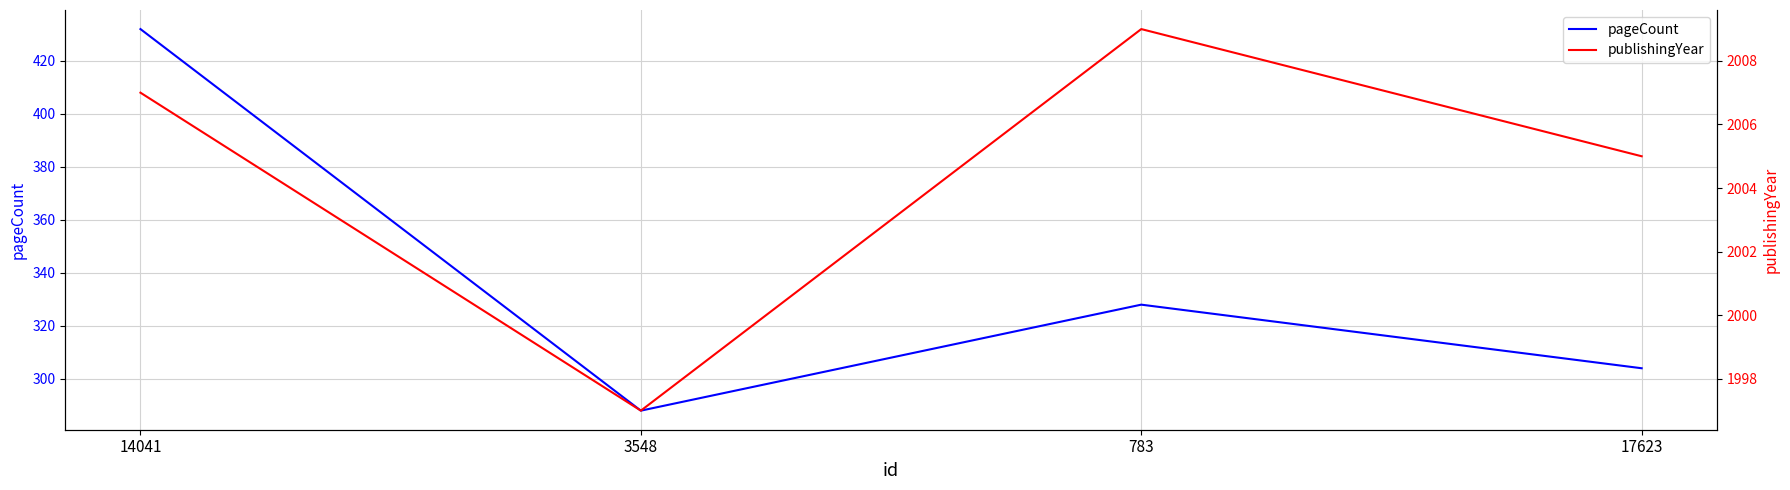

How many data points in publishingYear are less than 2007?

2